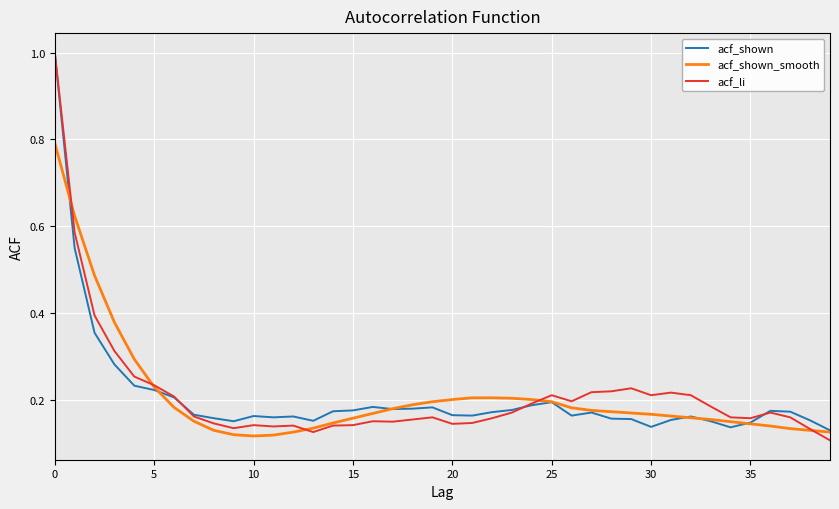

What is the highest value of the acf_shown series?

1.0